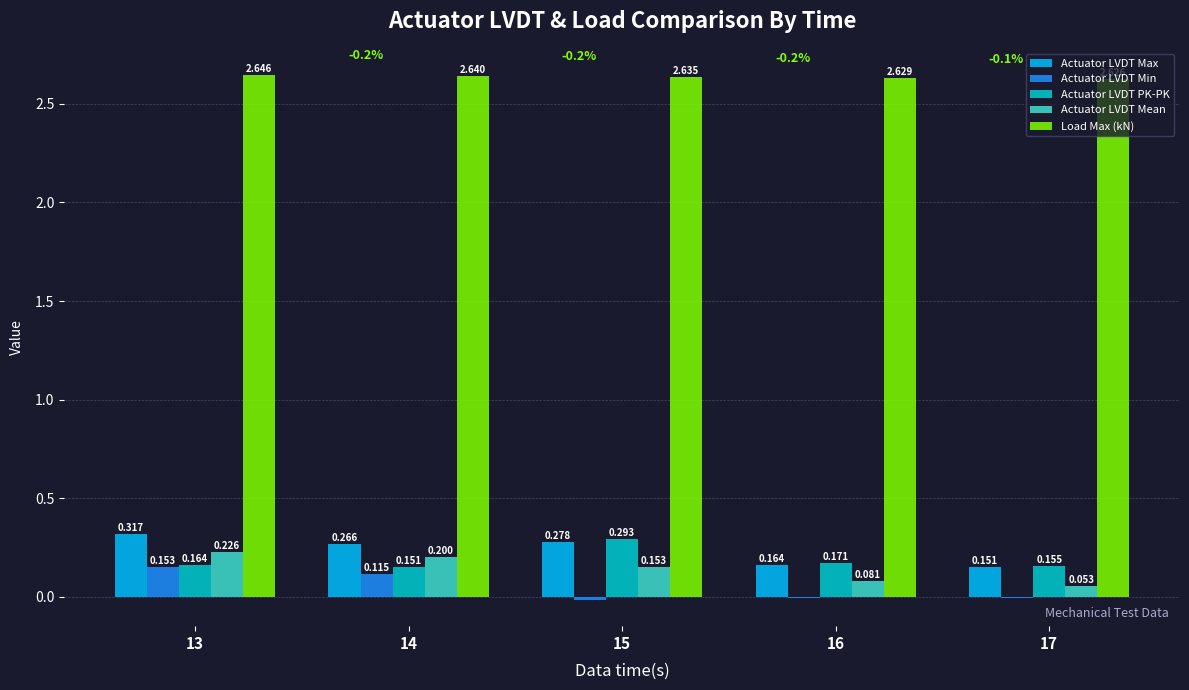

Are the bars grouped side by side (vs. stacked)?

Yes